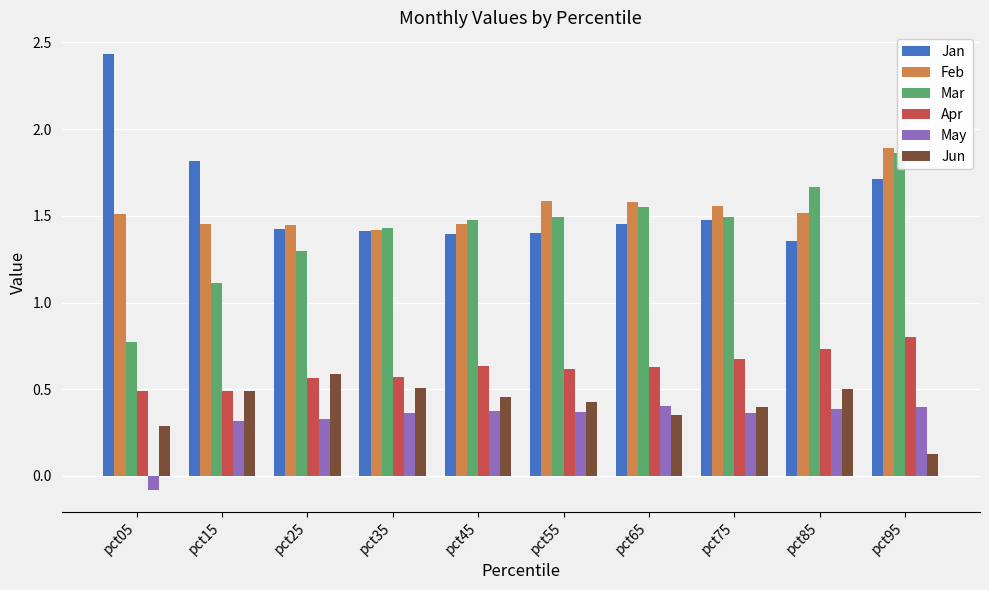

Is it true that Mar equals 1.9 at pct95?

True